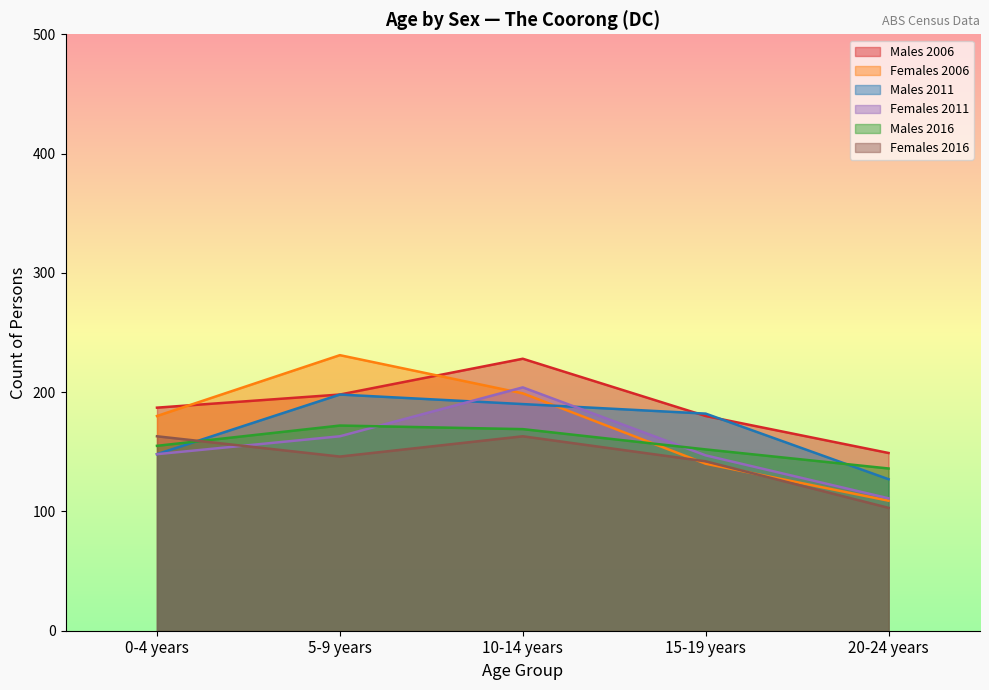

At which label does Females 2016 first exceed 146?

0-4 years